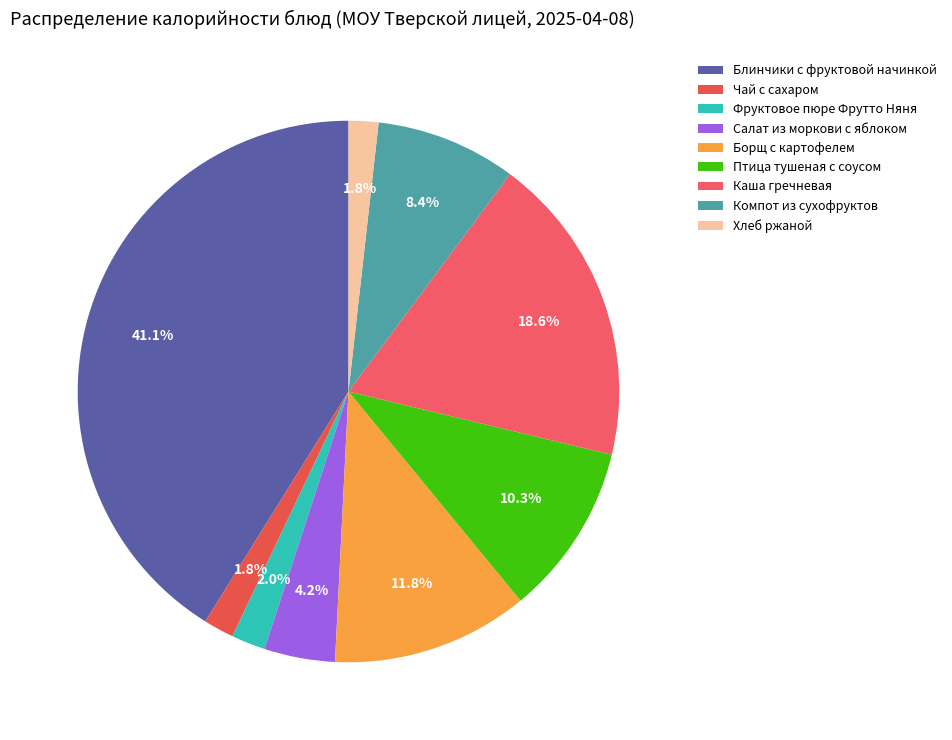

Count the number of slices in the pie.

9